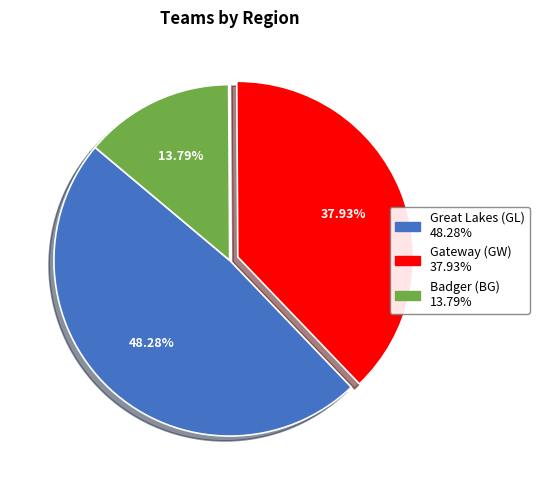

To the nearest percent, what is the difference between the Gateway (GW) and Badger (BG) slice percentages?

24%